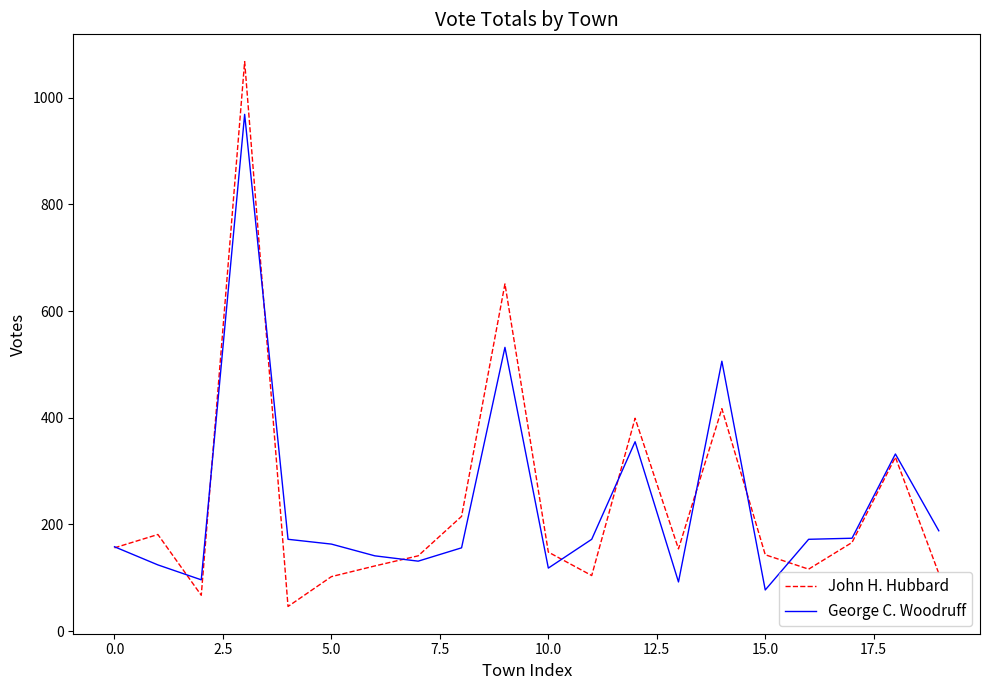

True or false: George C. Woodruff and John H. Hubbard intersect in this chart.

True